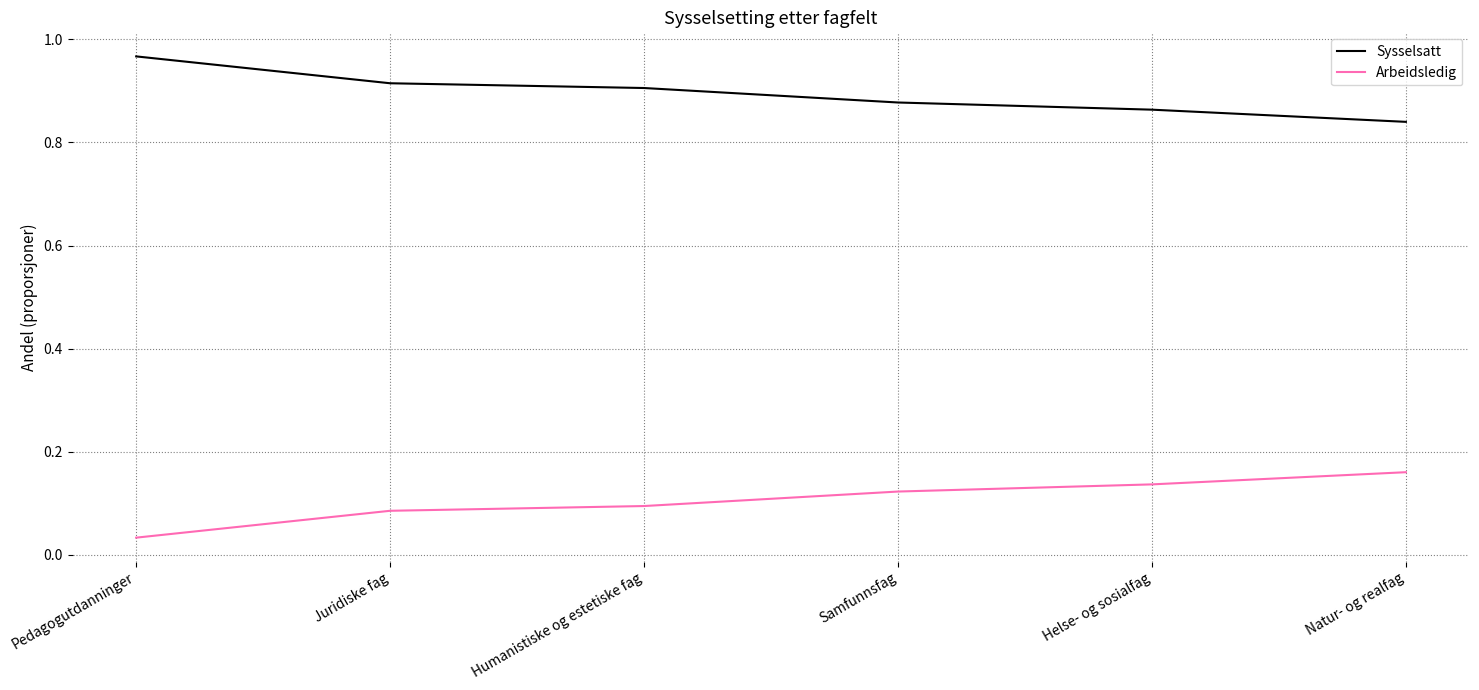

True or false: Sysselsatt and Arbeidsledig cross at least once.

False